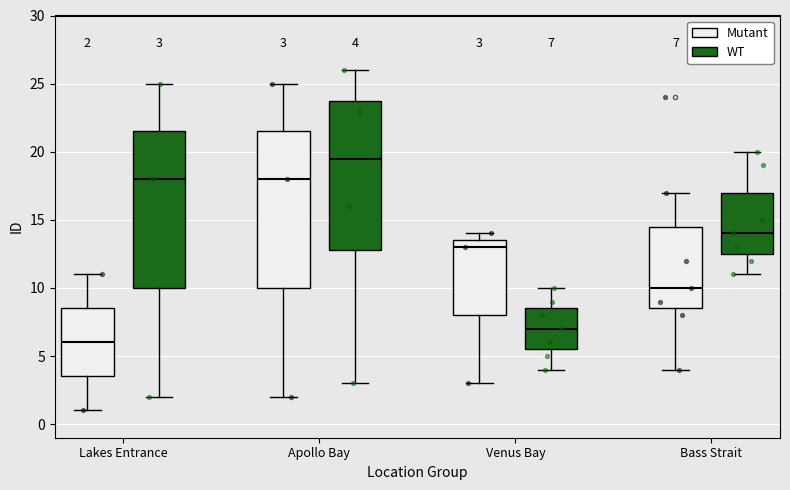

Which box's median line is the lowest?

Lakes Entrance (Mutant)